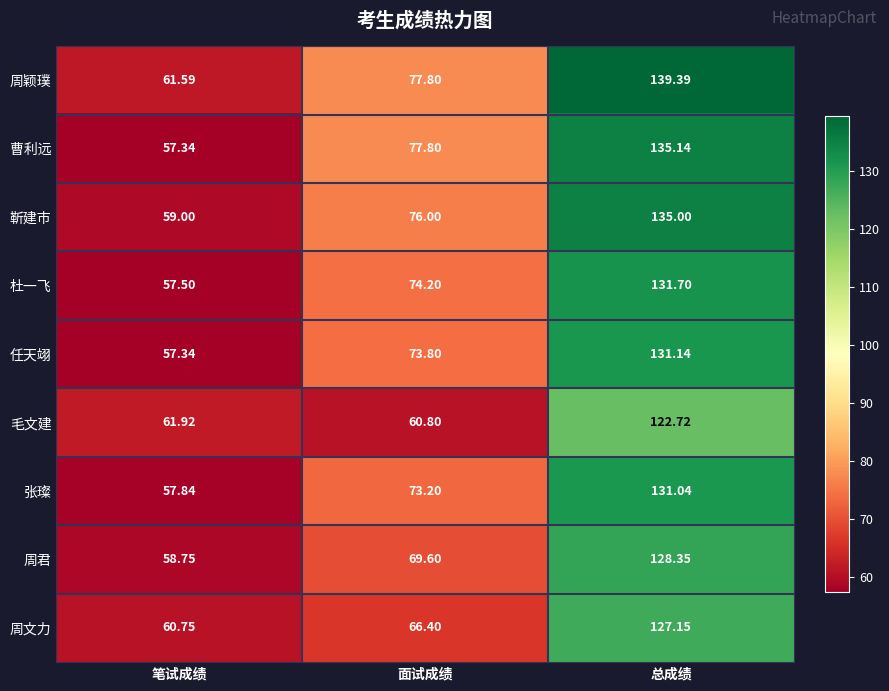

Which series changed the most between 笔试成绩 and 面试成绩?

曹利远